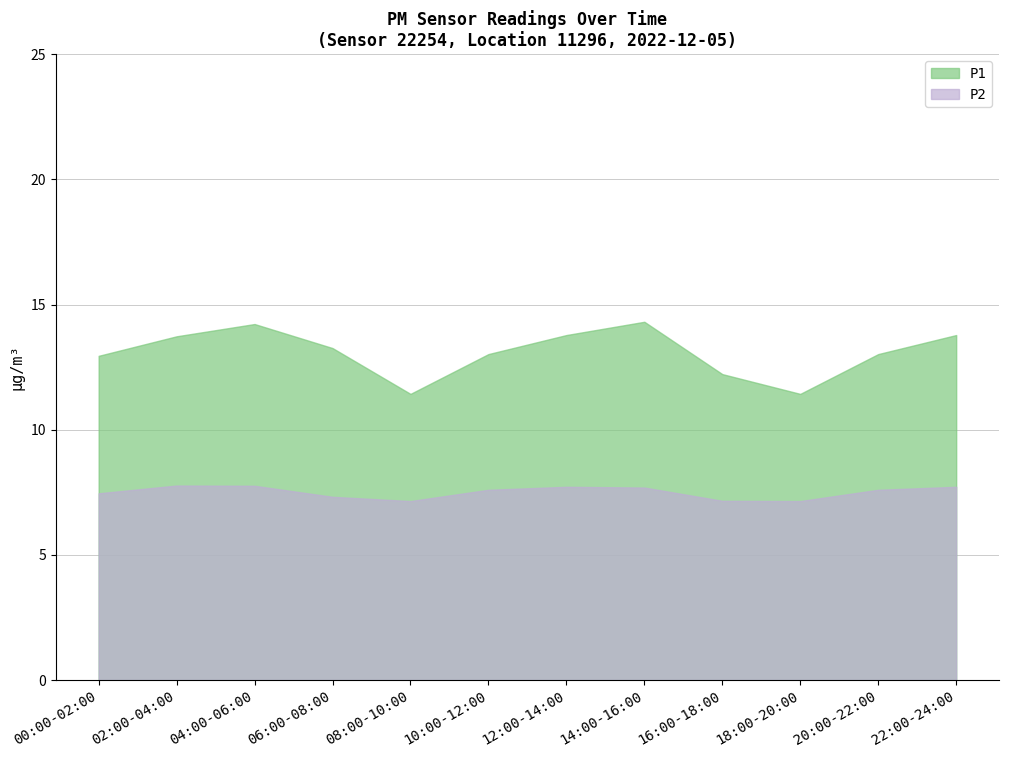

What is the label of the 7th point from the right?

10:00-12:00